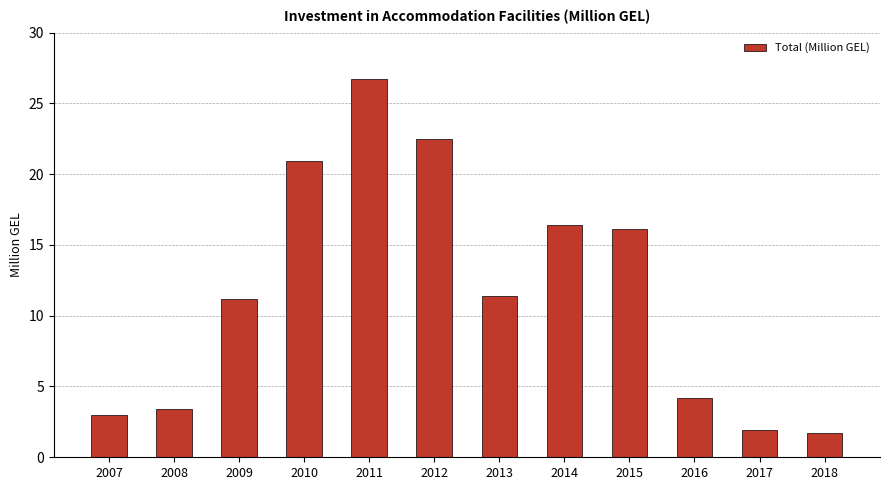

Which has a higher value, 2015 or 2009?

2015